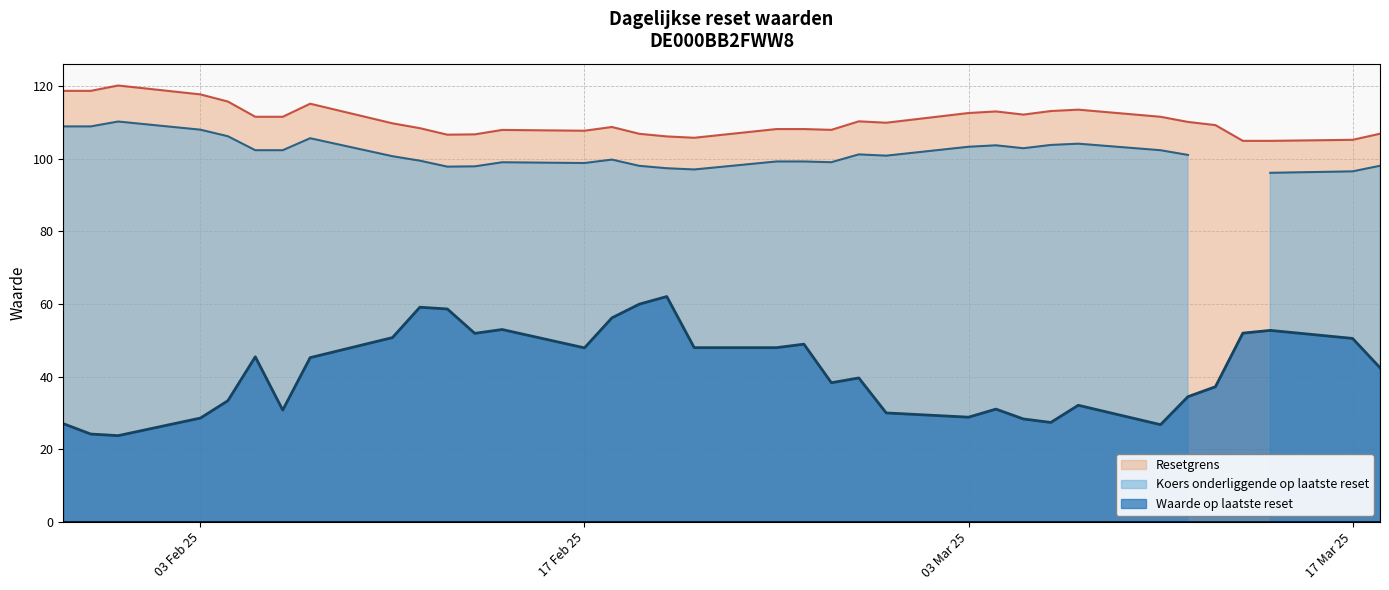

What is the label of the 24th point from the right?

2025-03-03